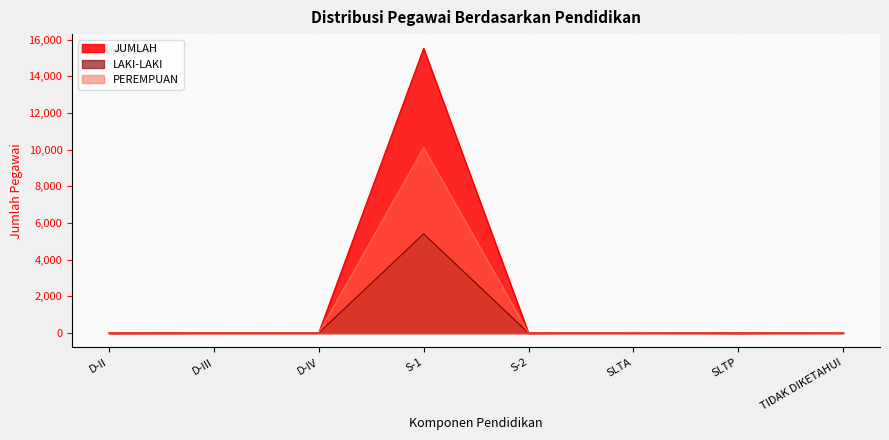

Reading right to left, list all the values displayed in this chart.

JUMLAH: TIDAK DIKETAHUI=33	SLTP=2	SLTA=34	S-2=2	S-1=15529	D-IV=15	D-III=11	D-II=1
LAKI-LAKI: TIDAK DIKETAHUI=13	SLTP=2	SLTA=13	S-2=2	S-1=5414	D-IV=6	D-III=8	D-II=1
PEREMPUAN: TIDAK DIKETAHUI=20	SLTP=0	SLTA=21	S-2=0	S-1=10115	D-IV=9	D-III=3	D-II=0